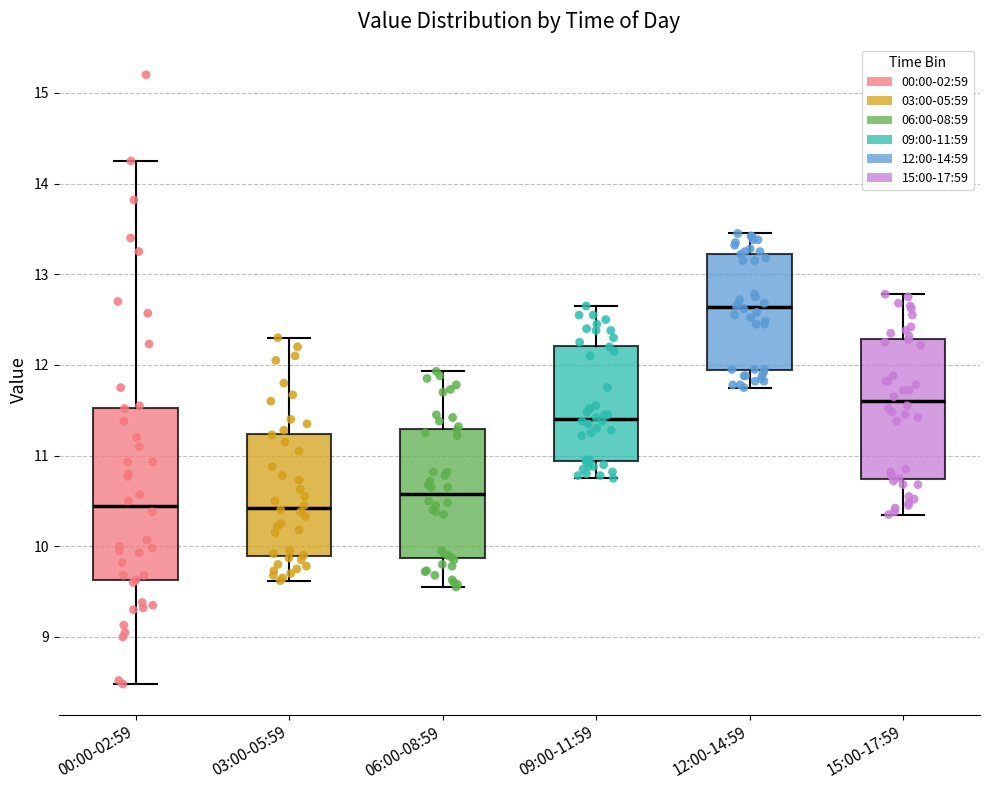

Which box has the highest median line?

12:00-14:59